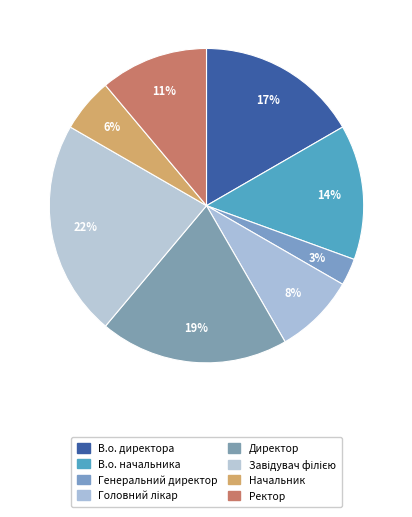

How many slices are in this pie chart?

8